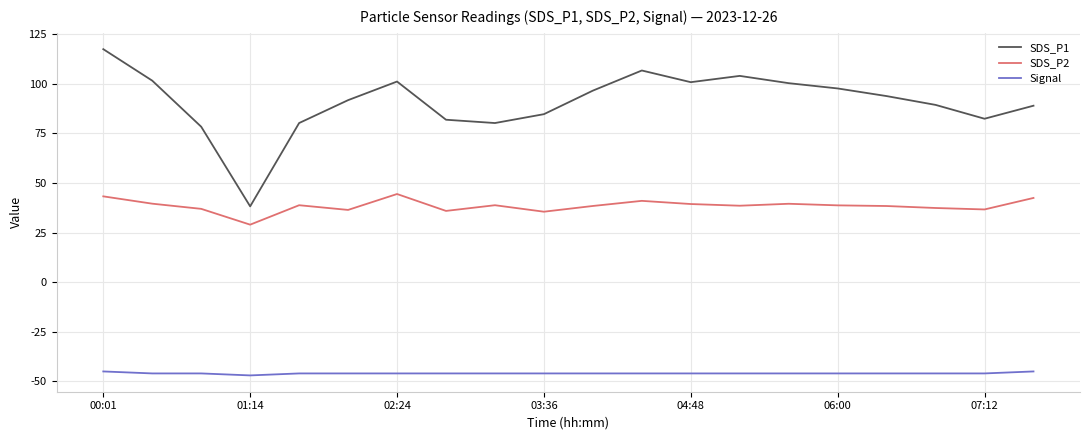

Which series has the largest range (max minus min)?

SDS_P1